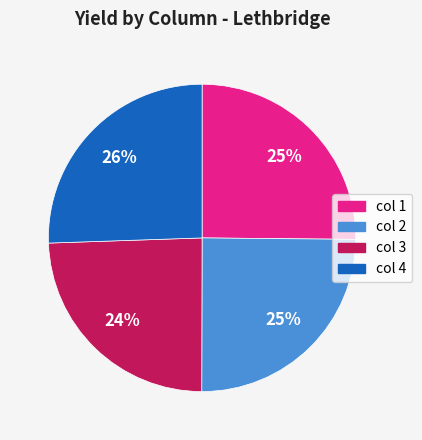

True or false: col 4 accounts for 26% of the total.

True